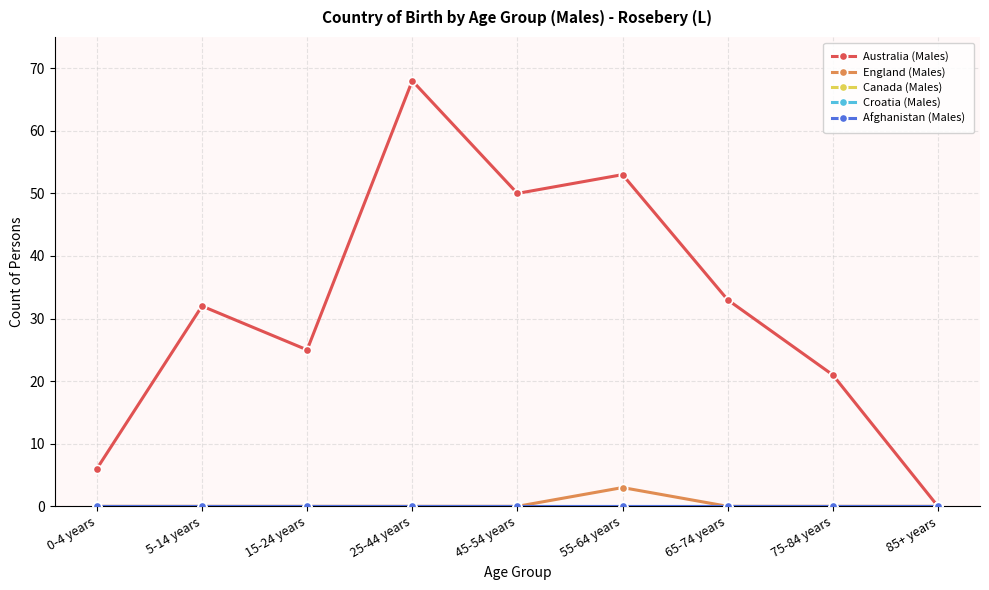

Reading left to right, extract all data points from this chart.

Australia (Males): 6	32	25	68	50	53	33	21	0
England (Males): 0	0	0	0	0	3	0	0	0
Canada (Males): 0	0	0	0	0	0	0	0	0
Croatia (Males): 0	0	0	0	0	0	0	0	0
Afghanistan (Males): 0	0	0	0	0	0	0	0	0